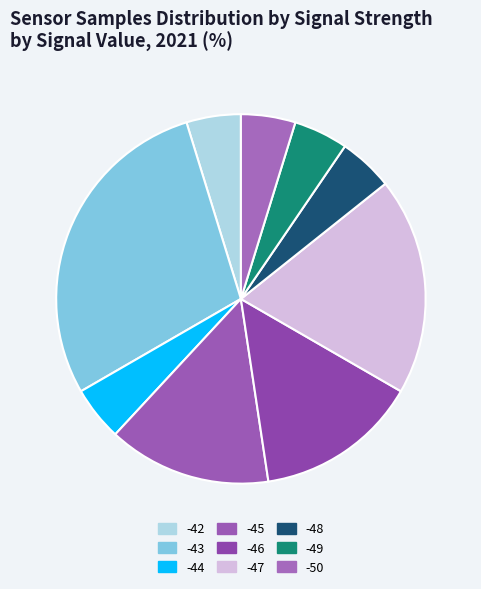

How many segments does this pie chart have?

9